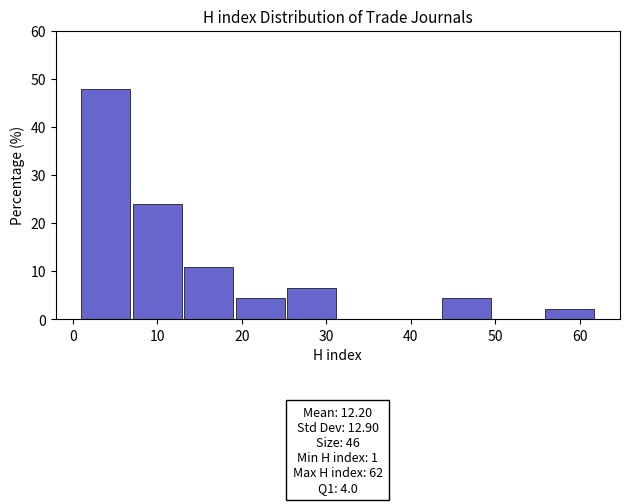

Over which range of the x-axis is the bar tallest?

1.0 to 7.1